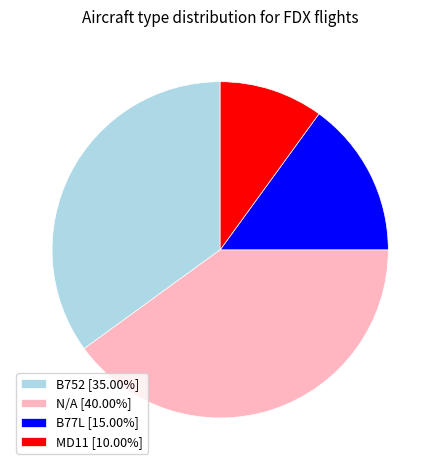

What is the largest slice in the pie chart?

N/A